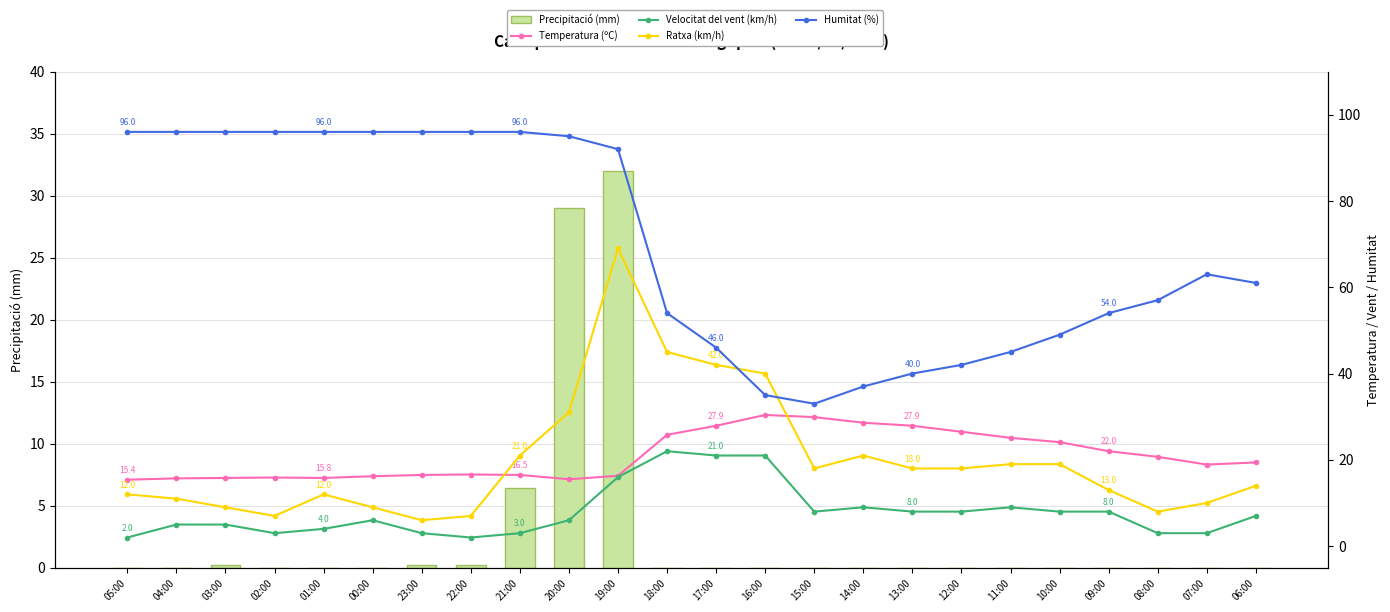

What is the average value of the Ratxa (km/h) series?

20.0